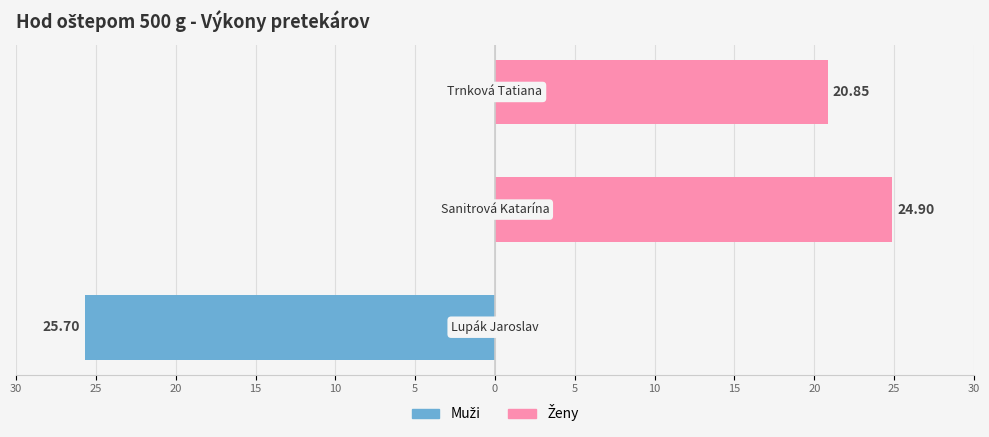

Which series has the widest spread of values?

Muži